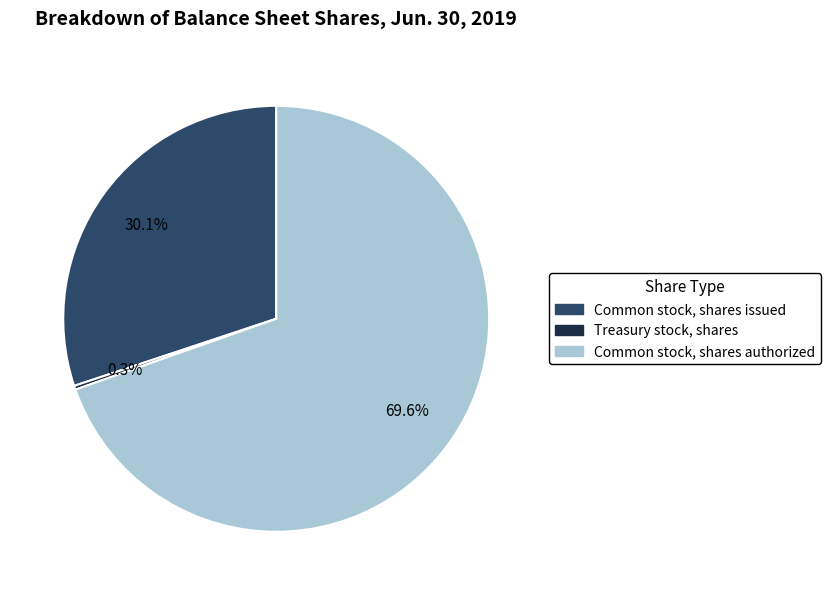

Between Common stock, shares issued and Common stock, shares authorized, which is larger?

Common stock, shares authorized